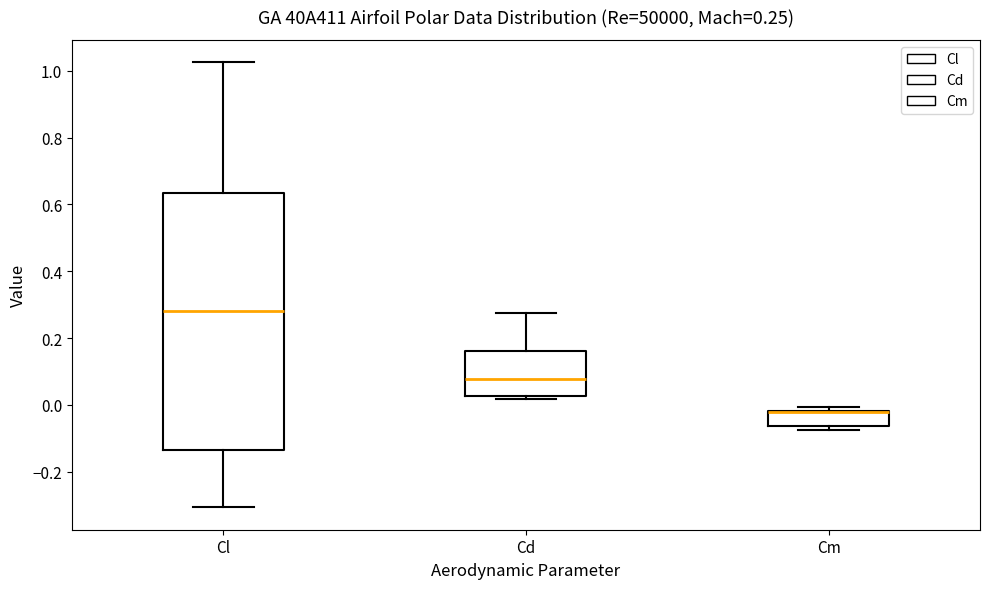

Comparing the boxes themselves (not the whiskers), which one is the tallest?

Cl